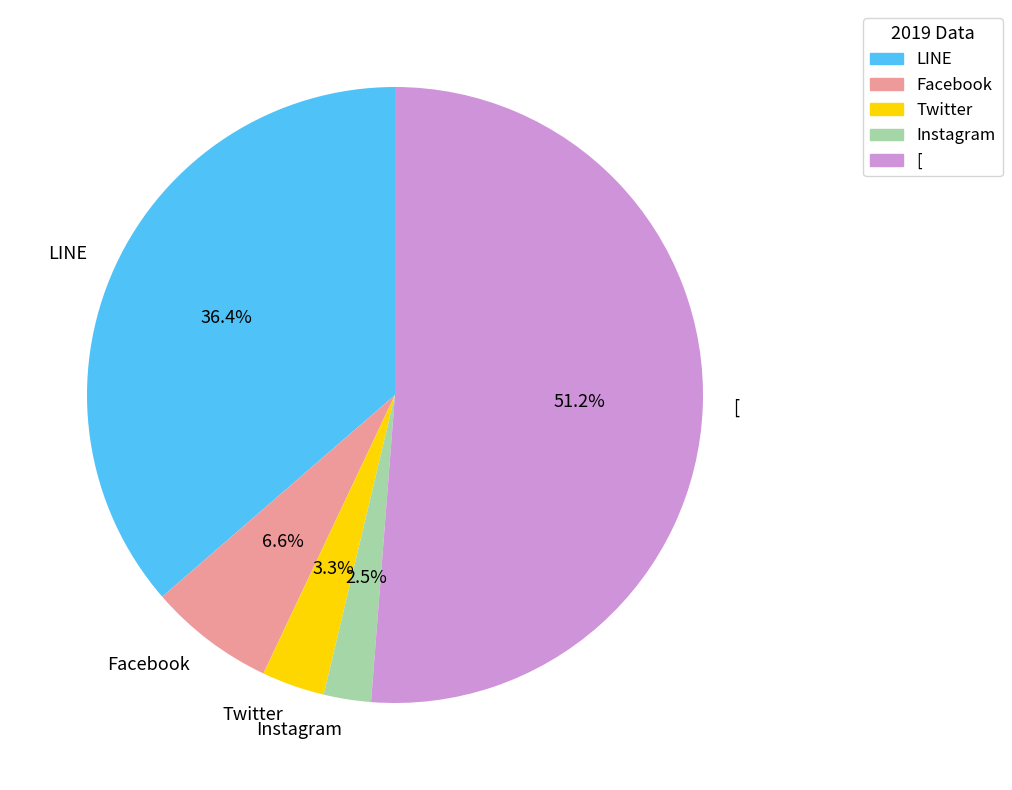

To the nearest percent, what portion does LINE represent?

36%